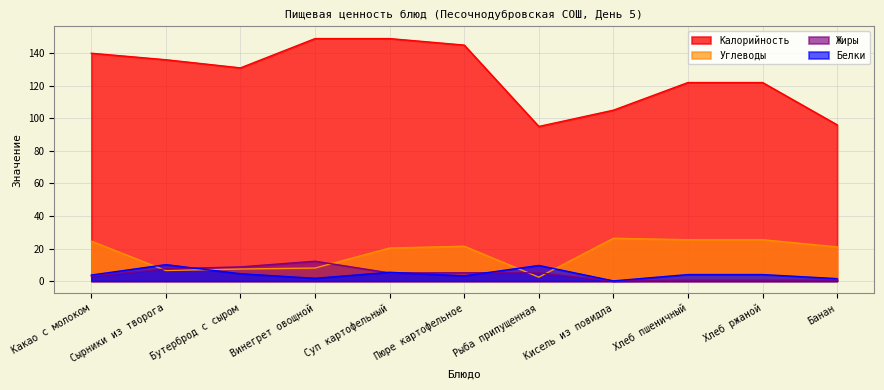

Reading left to right, what are all the values shown in this chart?

Калорийность: Какао с молоком=140.0	Сырники из творога=136.0	Бутерброд с сыром=131.0	Винегрет овощной=149.0	Суп картофельный=149.0	Пюре картофельное=145.0	Рыба припущенная=95.0	Кисель из повидла=105.0	Хлеб пшеничный=122.0	Хлеб ржаной=122.0	Банан=96.0
Белки: Какао с молоком=3.7	Сырники из творога=10.1	Бутерброд с сыром=4.5	Винегрет овощной=1.7	Суп картофельный=5.4	Пюре картофельное=3.2	Рыба припущенная=9.6	Кисель из повидла=0.1	Хлеб пшеничный=4.0	Хлеб ржаной=4.0	Банан=1.5
Жиры: Какао с молоком=3.0	Сырники из творога=7.5	Бутерброд с сыром=8.7	Винегрет овощной=12.2	Суп картофельный=5.0	Пюре картофельное=5.1	Рыба припущенная=5.1	Кисель из повидла=0.0	Хлеб пшеничный=0.5	Хлеб ржаной=0.5	Банан=0.5
Углеводы: Какао с молоком=24.5	Сырники из творога=6.5	Бутерброд с сыром=7.4	Винегрет овощной=8.0	Суп картофельный=20.3	Пюре картофельное=21.4	Рыба припущенная=2.4	Кисель из повидла=26.3	Хлеб пшеничный=25.4	Хлеб ржаной=25.4	Банан=21.0